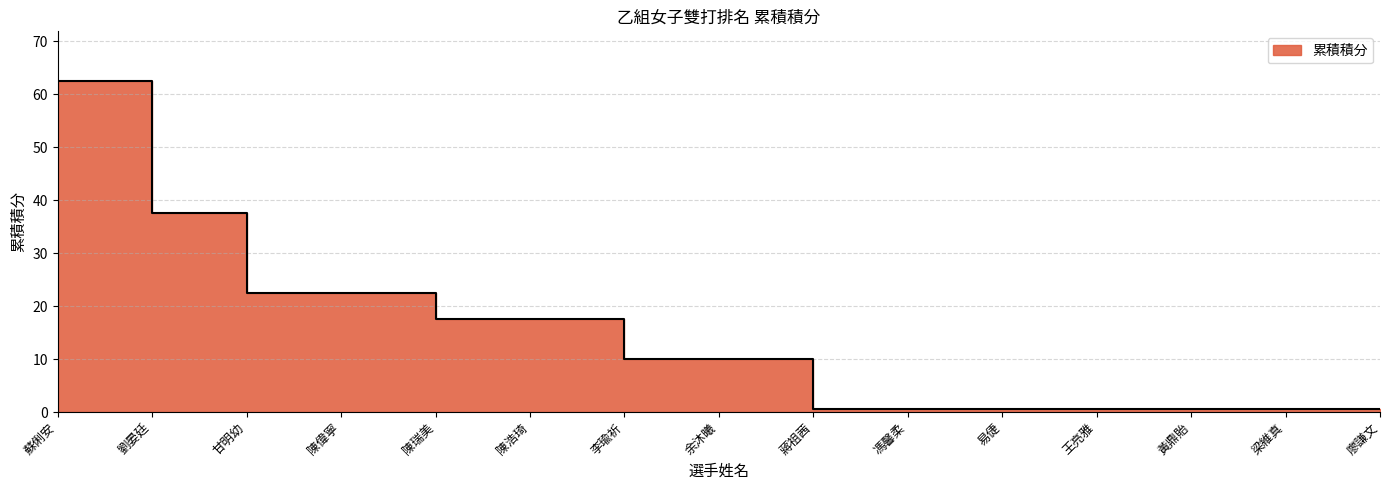

List the labels in order of value, smallest first.

蔣祖茜, 馮馨柔, 易倢, 王亮雅, 黃鼎貽, 梁維真, 廖謙文, 李瑜祈, 余沐曦, 陳瑞美, 陳浩琦, 甘明幼, 陳偉寧, 劉晏廷, 蘇俐安